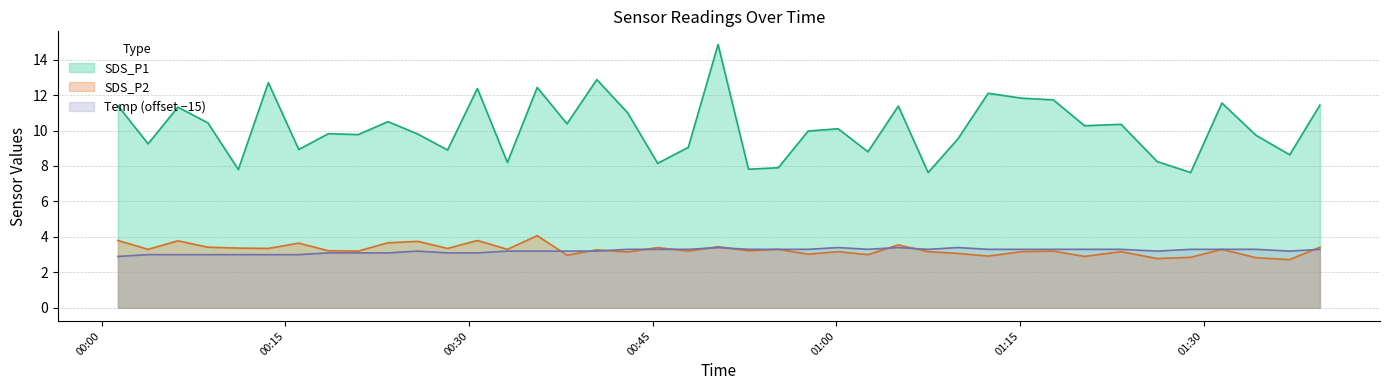

True or false: Temp and SDS_P1 intersect in this chart.

False